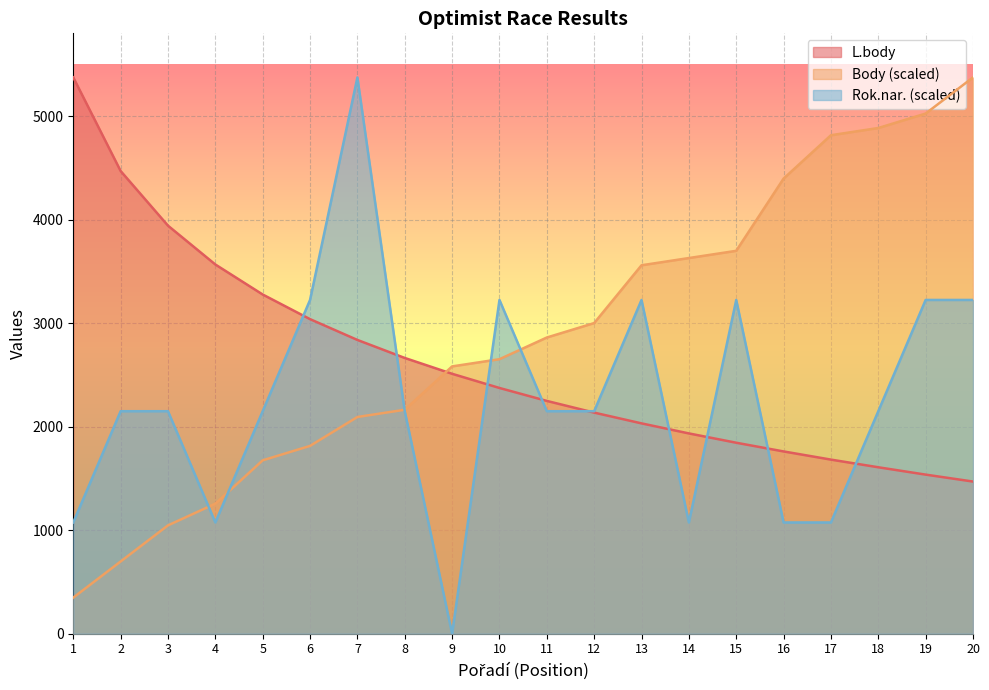

List the labels in order of L.body value, smallest first.

20, 19, 18, 17, 16, 15, 14, 13, 12, 11, 10, 9, 8, 7, 6, 5, 4, 3, 2, 1